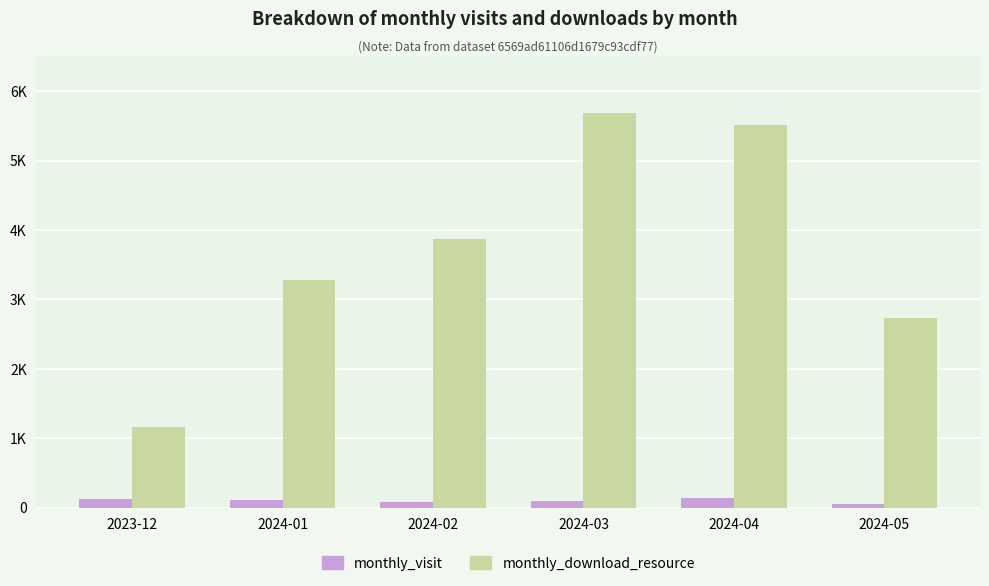

What are all the series names shown in the legend?

monthly_visit, monthly_download_resource